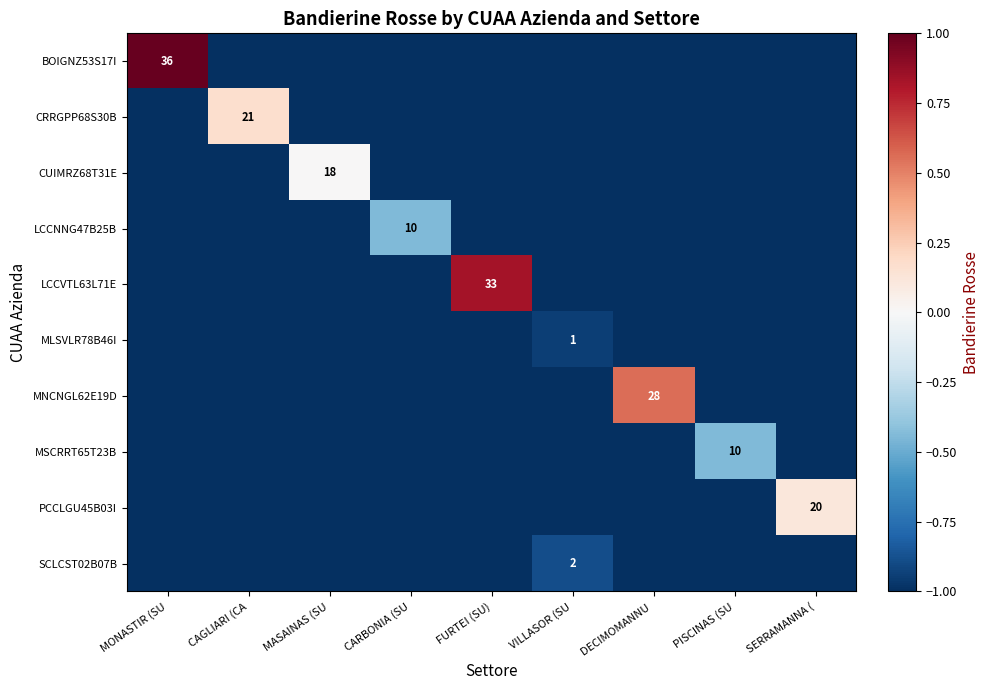

The value of PCCLGU45B03I at SERRAMANNA ( is 20. True or false?

True